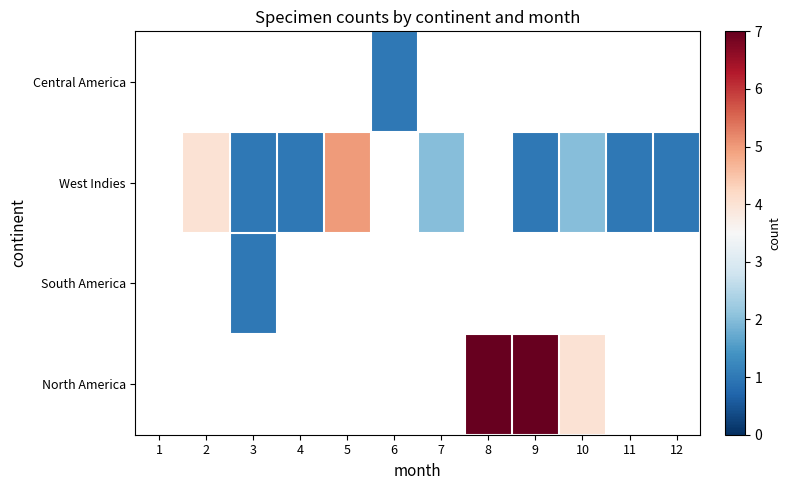

Which label corresponds to the smallest value in the chart?

6